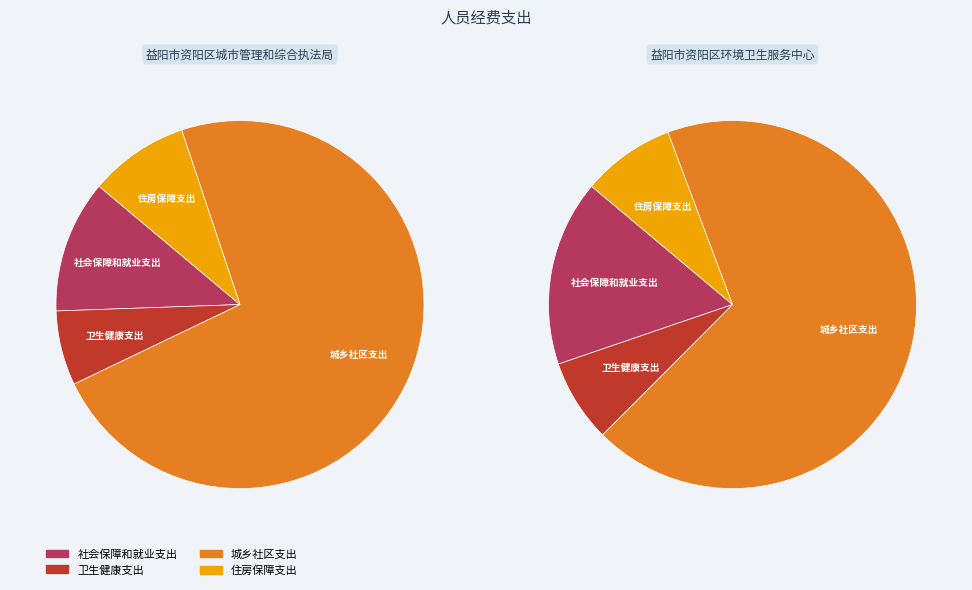

What percentage is NOT represented by 住房保障支出?

91.2%